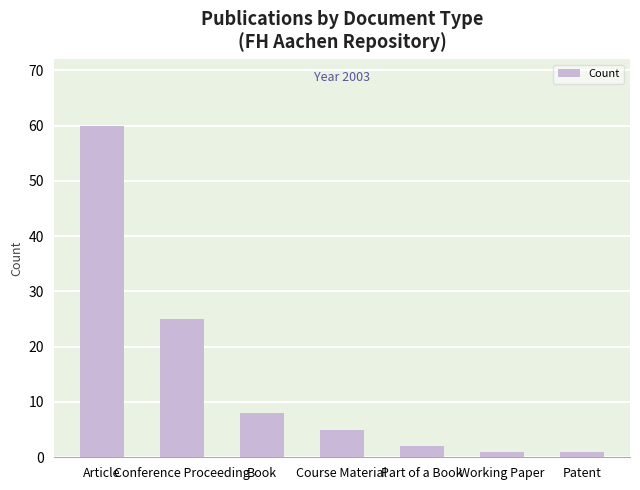

What is the ratio of the value at Course Material to the value at Article?

0.1